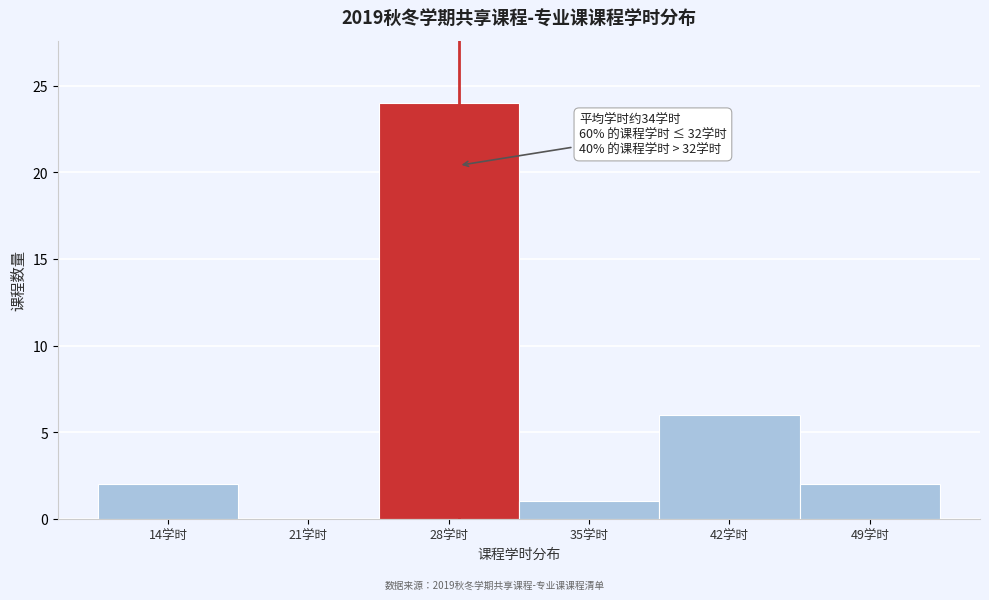

Reading left to right, what are all the values shown in this chart?

14学时=2	21学时=0	28学时=24	35学时=1	42学时=6	49学时=2